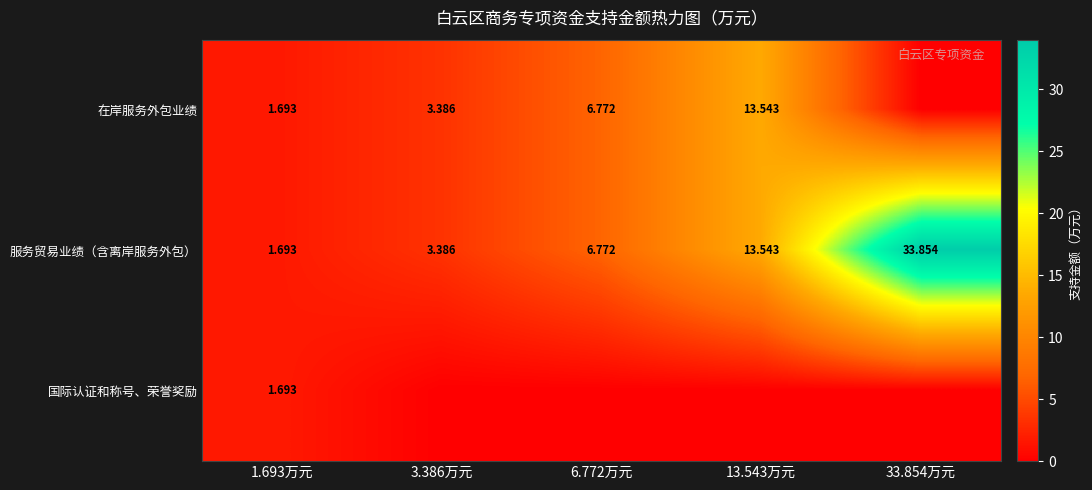

What is the difference between the maximum and minimum values in the 服务贸易业绩（含离岸服务外包） series?

32.2